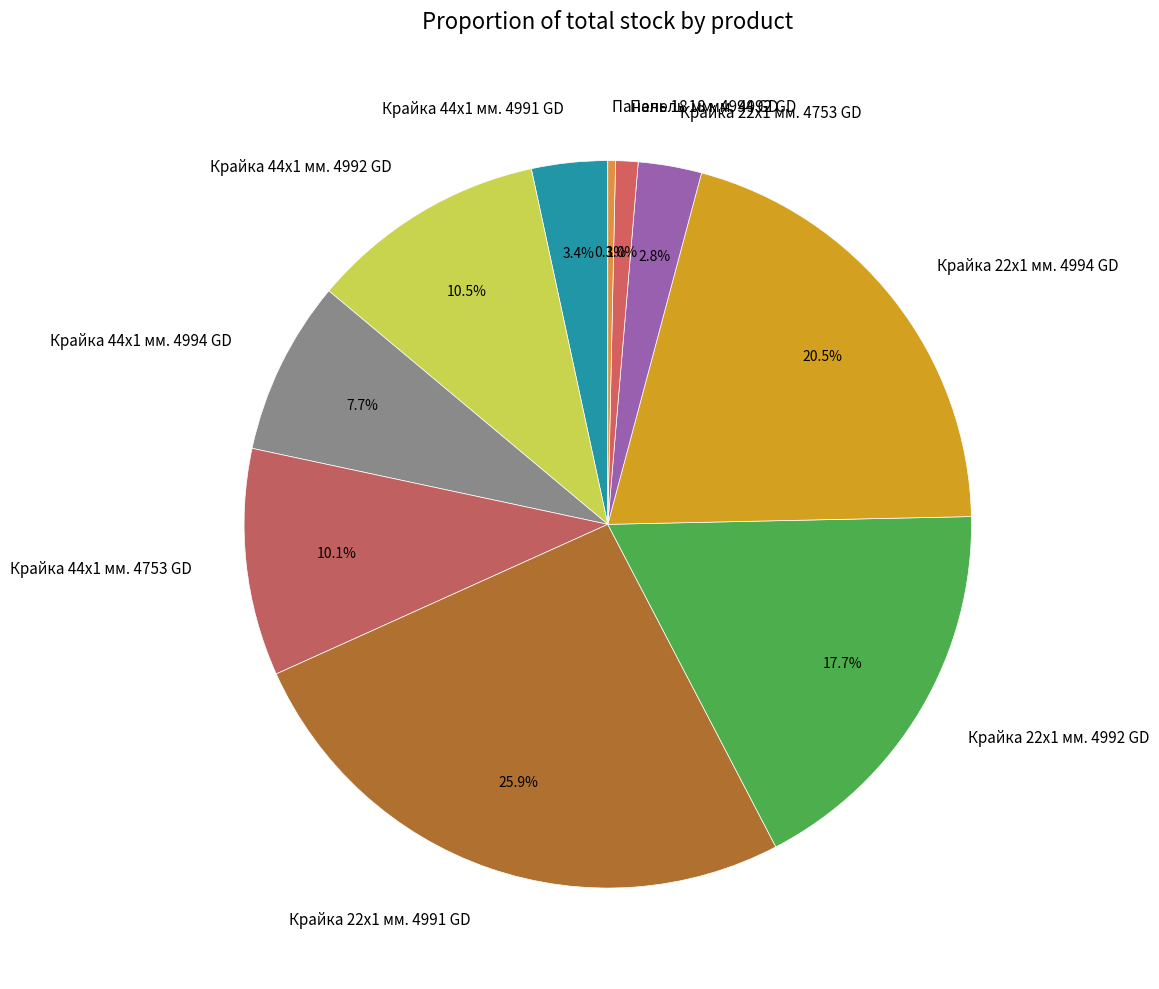

Approximately how many times larger is the value at Панель 18 мм. 4992 GD compared to Крайка 44x1 мм. 4991 GD?

0.3